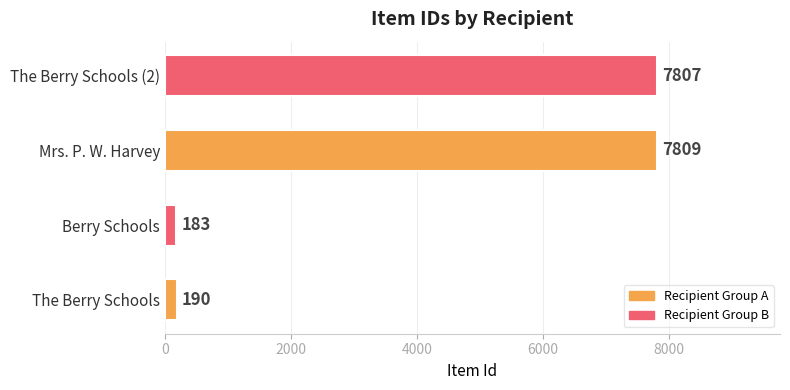

Which has a higher value, The Berry Schools or Mrs. P. W. Harvey?

Mrs. P. W. Harvey